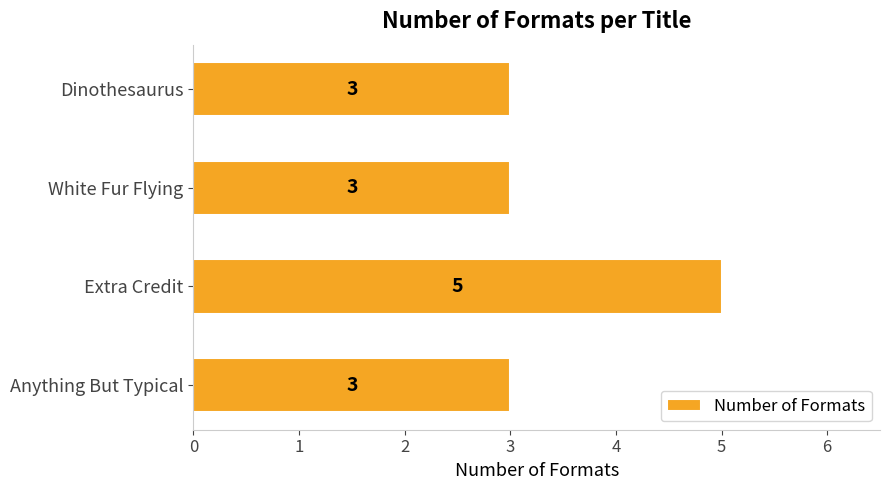

Count the values in the range 3 to 5.

4